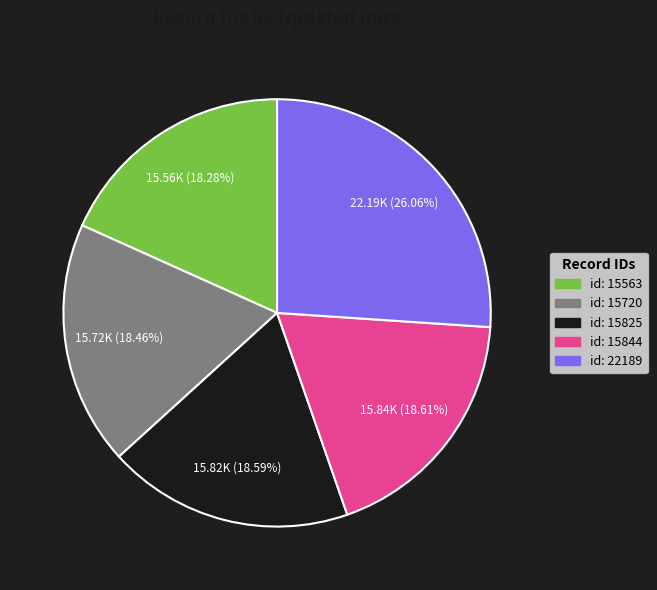

Does any single category account for the majority?

No